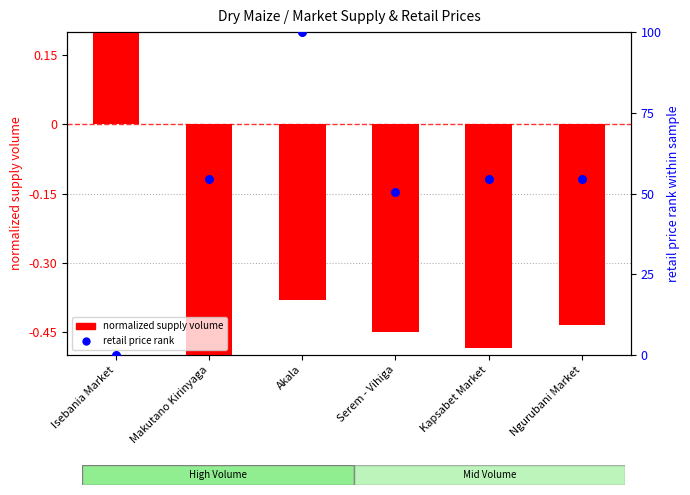

Which series has the largest total across all categories?

retail price rank